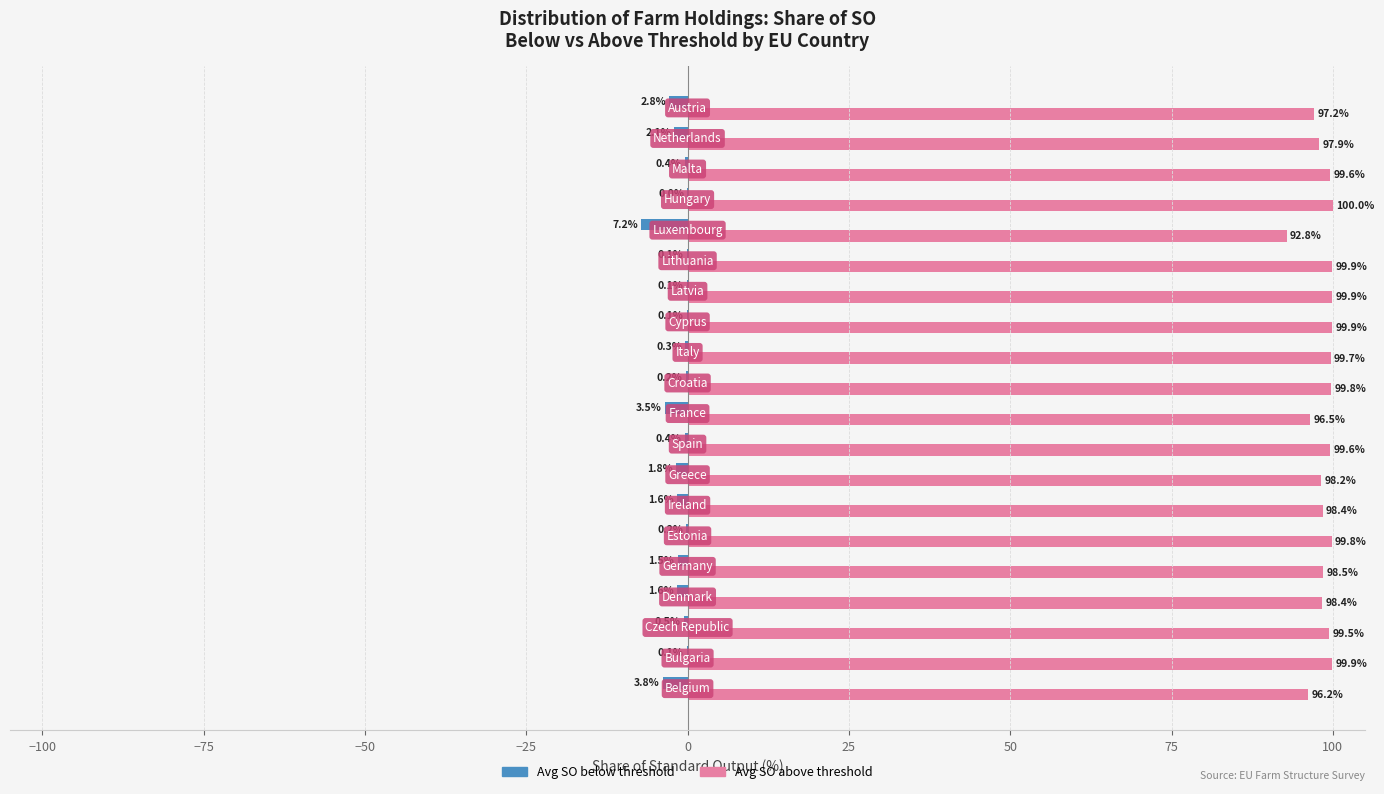

Which series has the largest total across all categories?

Avg SO above threshold